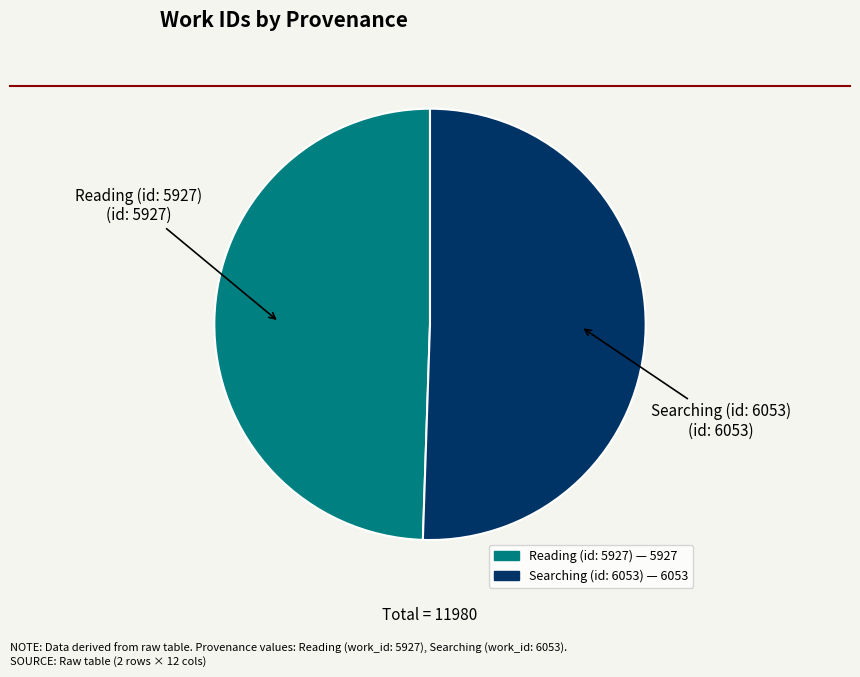

Which category accounts for the majority?

Searching (id: 6053)